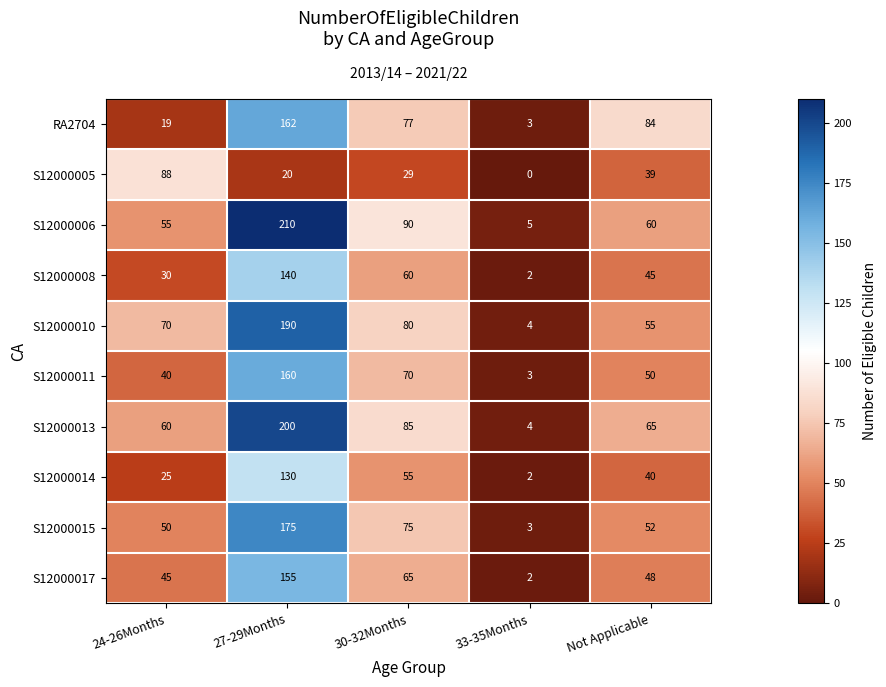

How many series are shown in this chart?

10